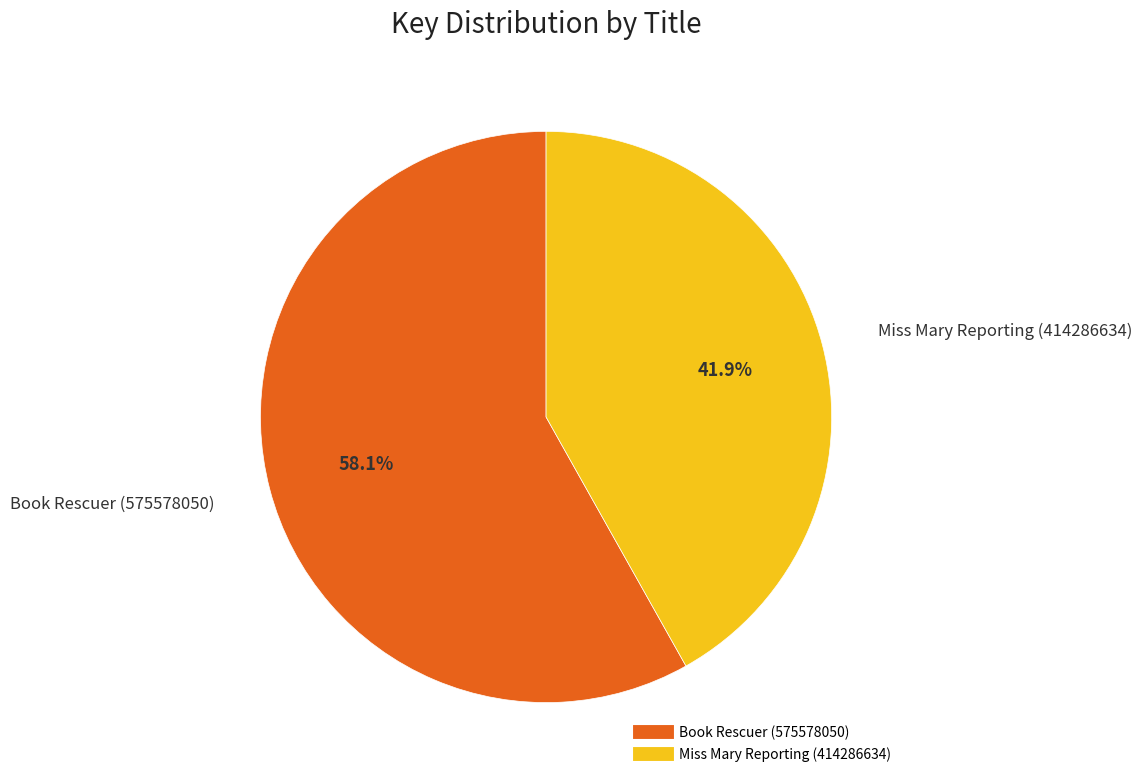

True or false: Book Rescuer (575578050) accounts for 58% of the total.

True